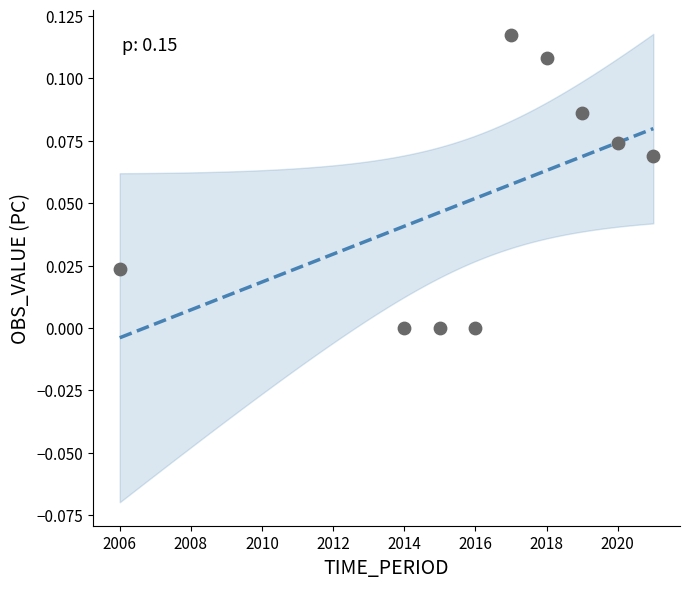

What is the range of X values (max minus min)?

15.0